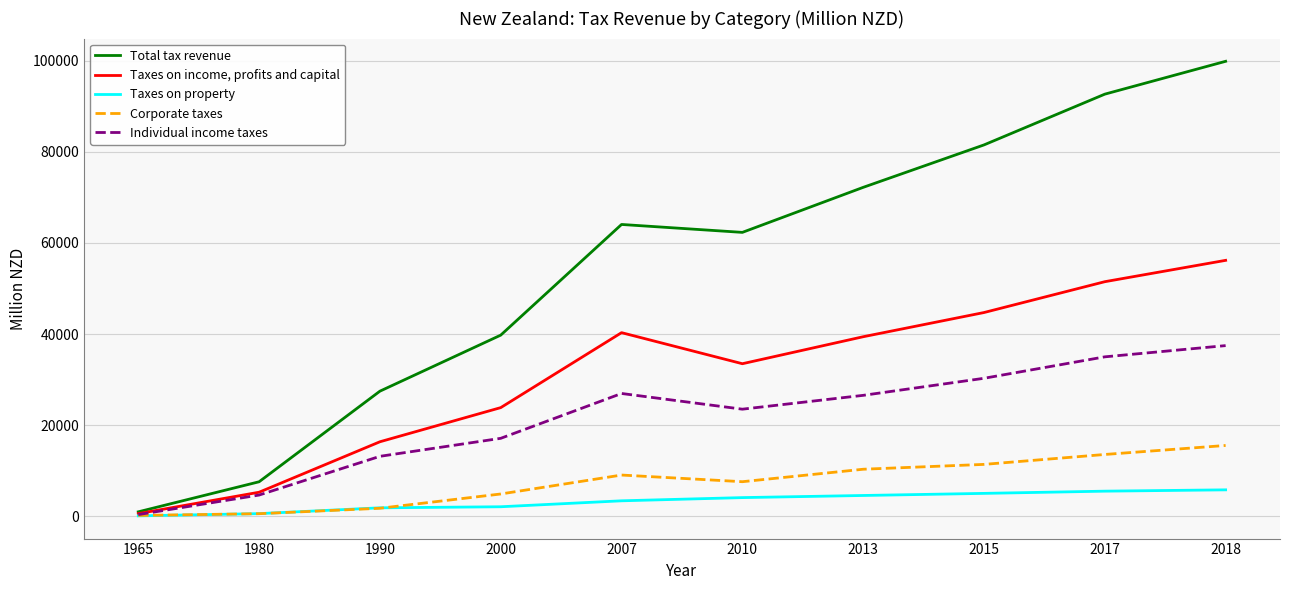

How many values in the Corporate taxes series are below 9069?

5